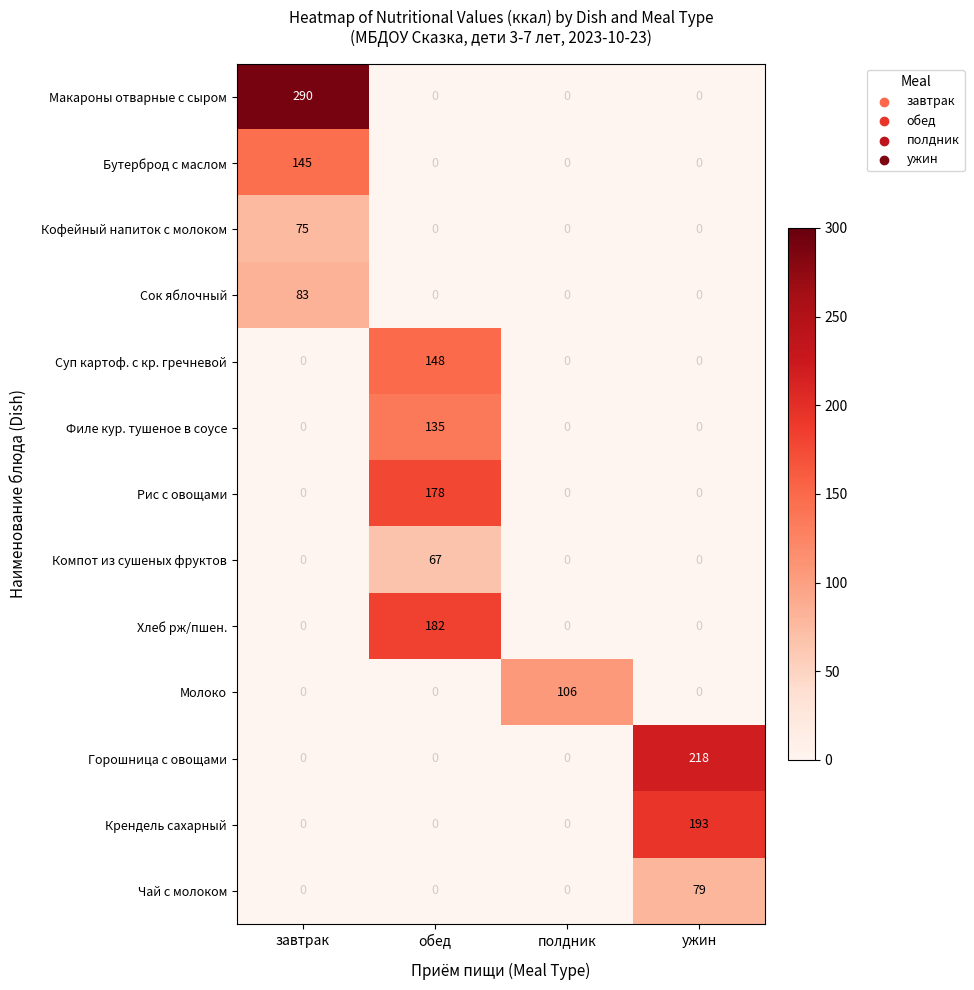

True or false: Кофейный напиток с молоком has a value of 0 at полдник.

True